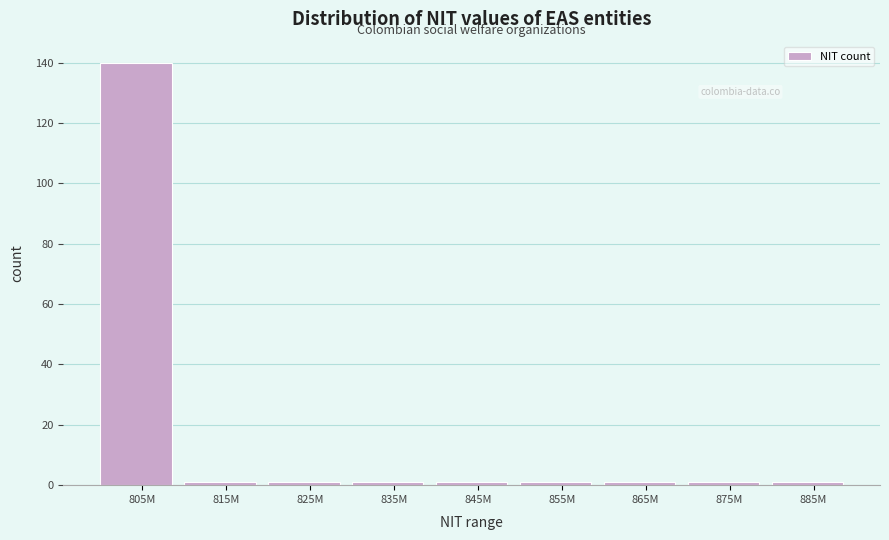

Reading left to right, list all the values displayed in this chart.

805M=140	815M=1	825M=1	835M=1	845M=1	855M=1	865M=1	875M=1	885M=1